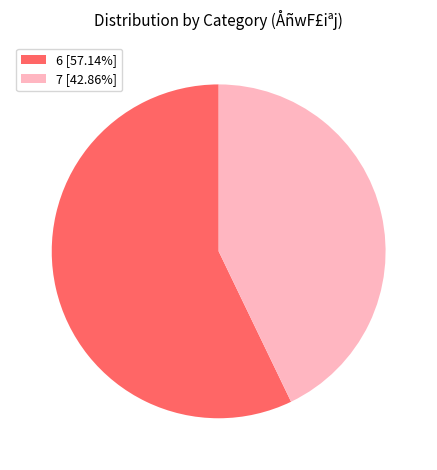

Approximately how many times larger is the value at 6 compared to 7?

1.3